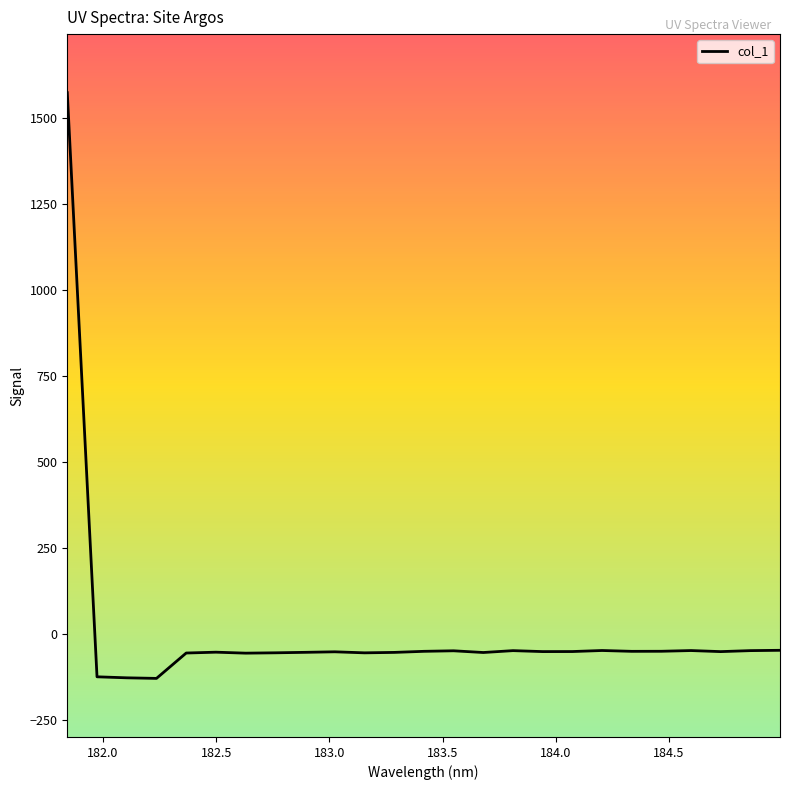

True or false: there are more than 0 points higher than both neighbors.

True